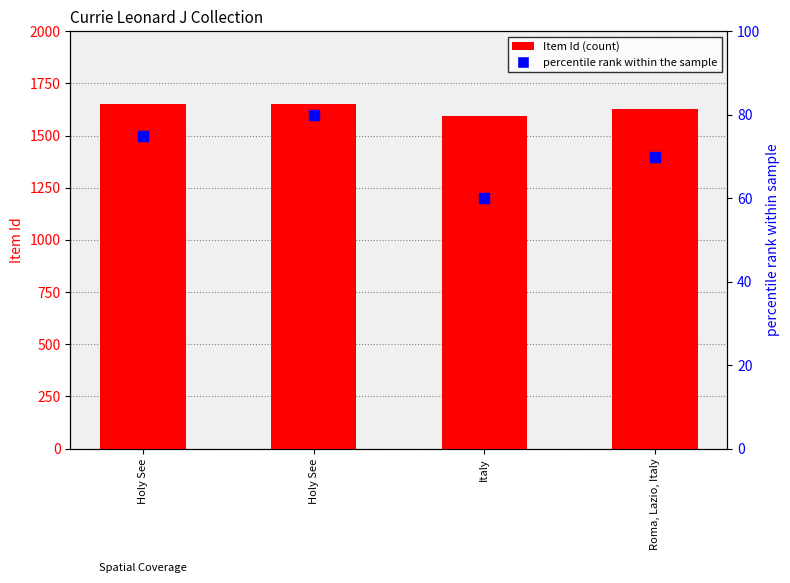

Which series has the widest spread of Y values?

Item Id